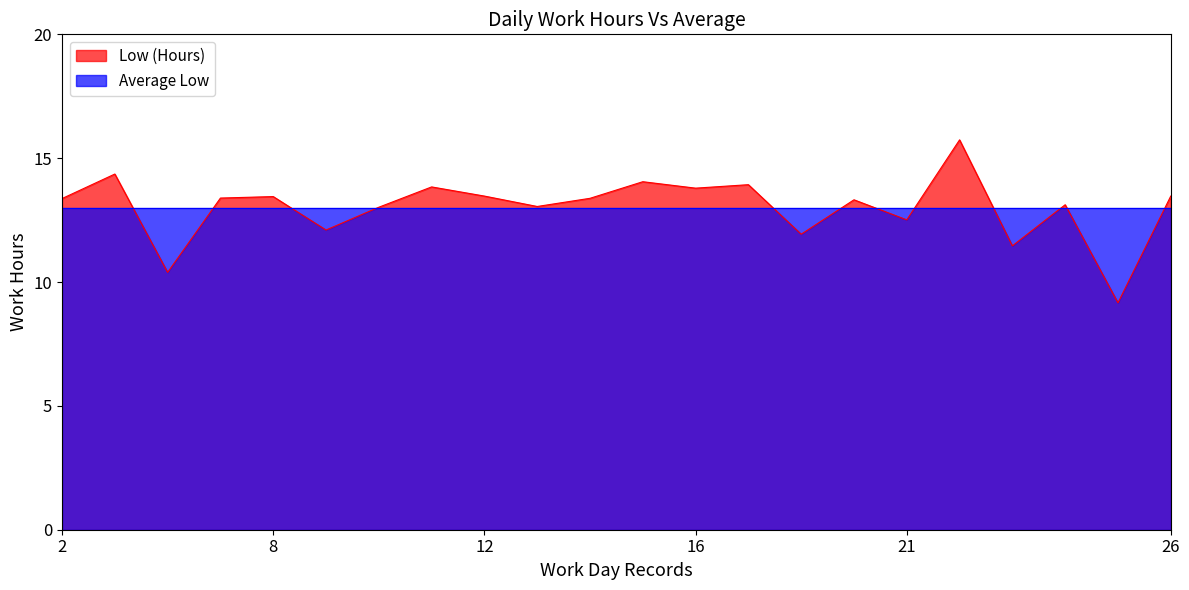

Which category has the highest value across all series?

22